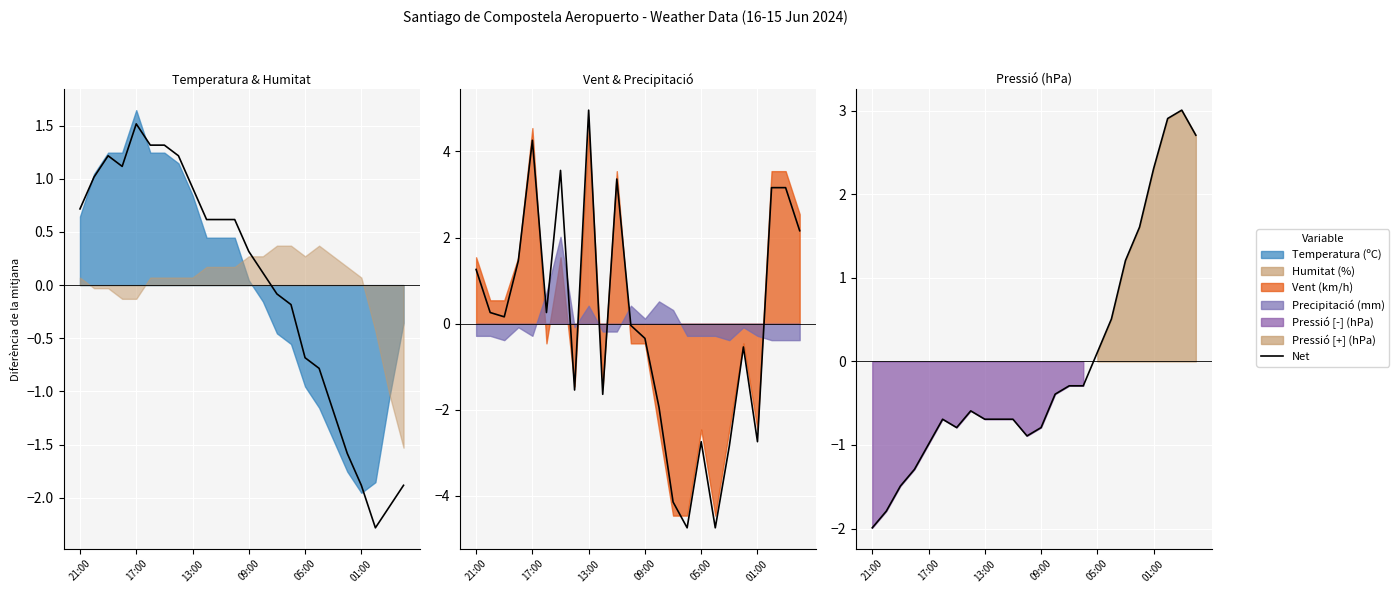

How many categories are shown in the chart?

24